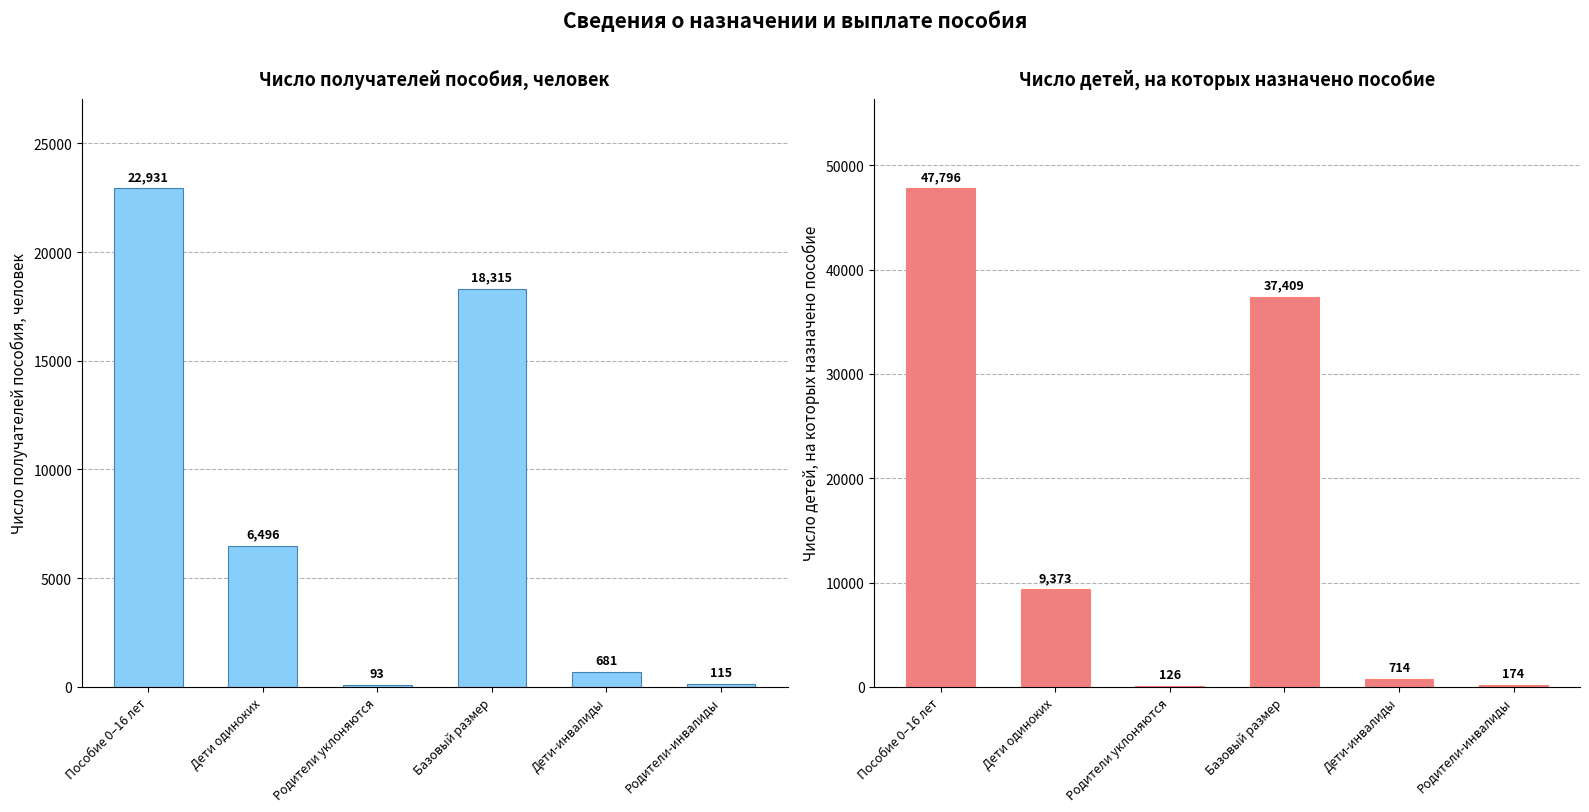

At how many categories does at least one series exceed 46691?

1